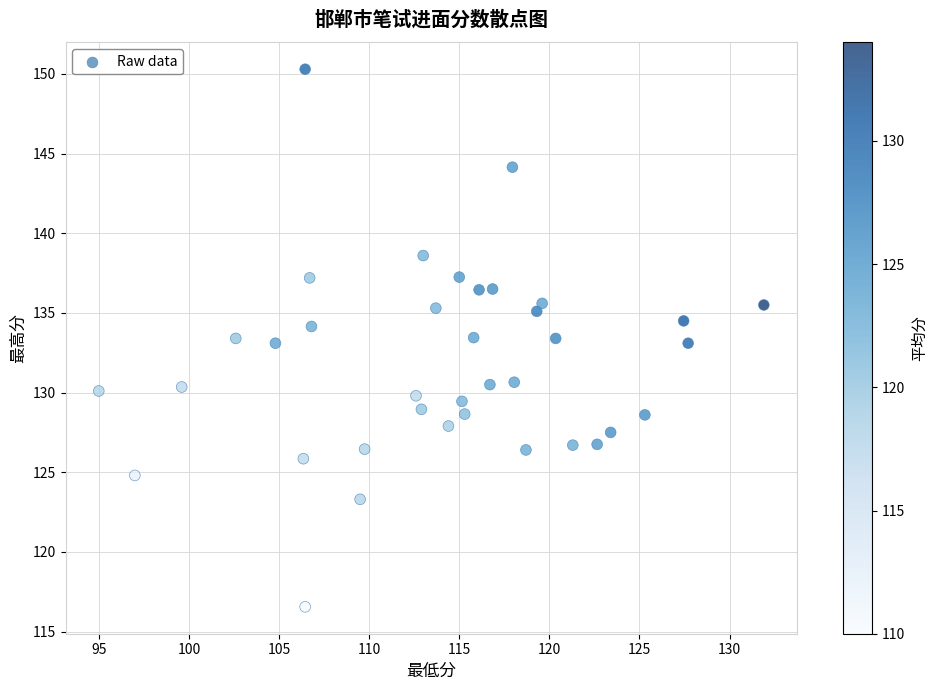

What is the range of X values (max minus min)?

36.9